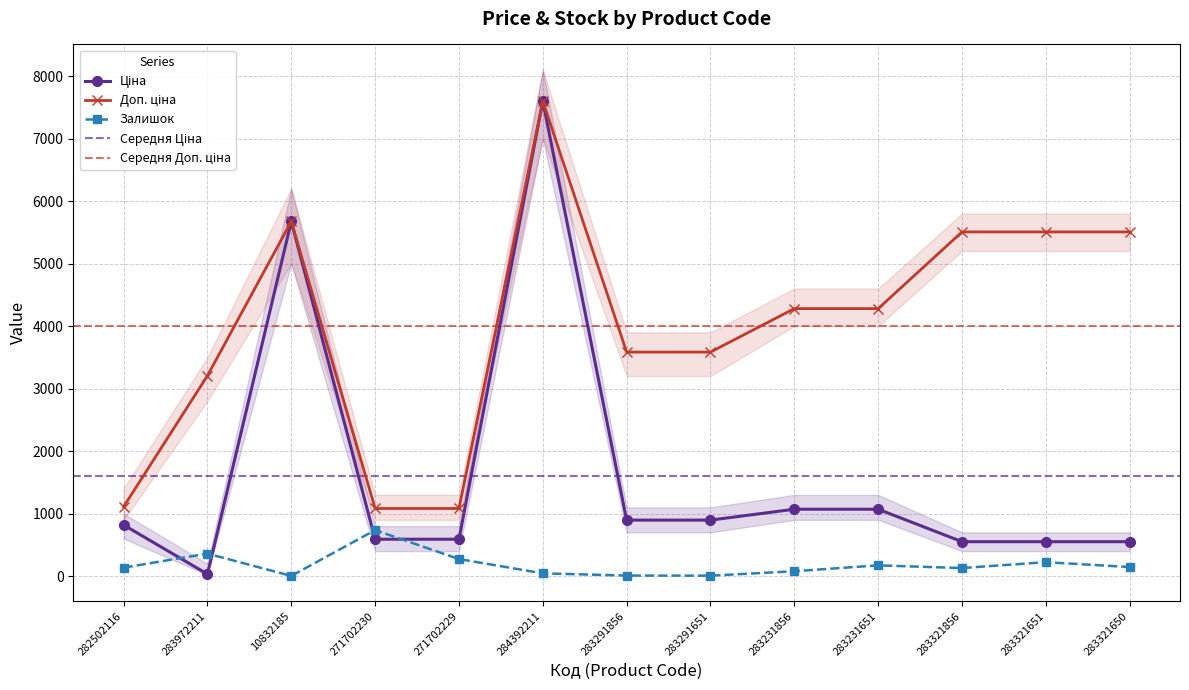

Where does the Ціна series first go above 818?

282502116